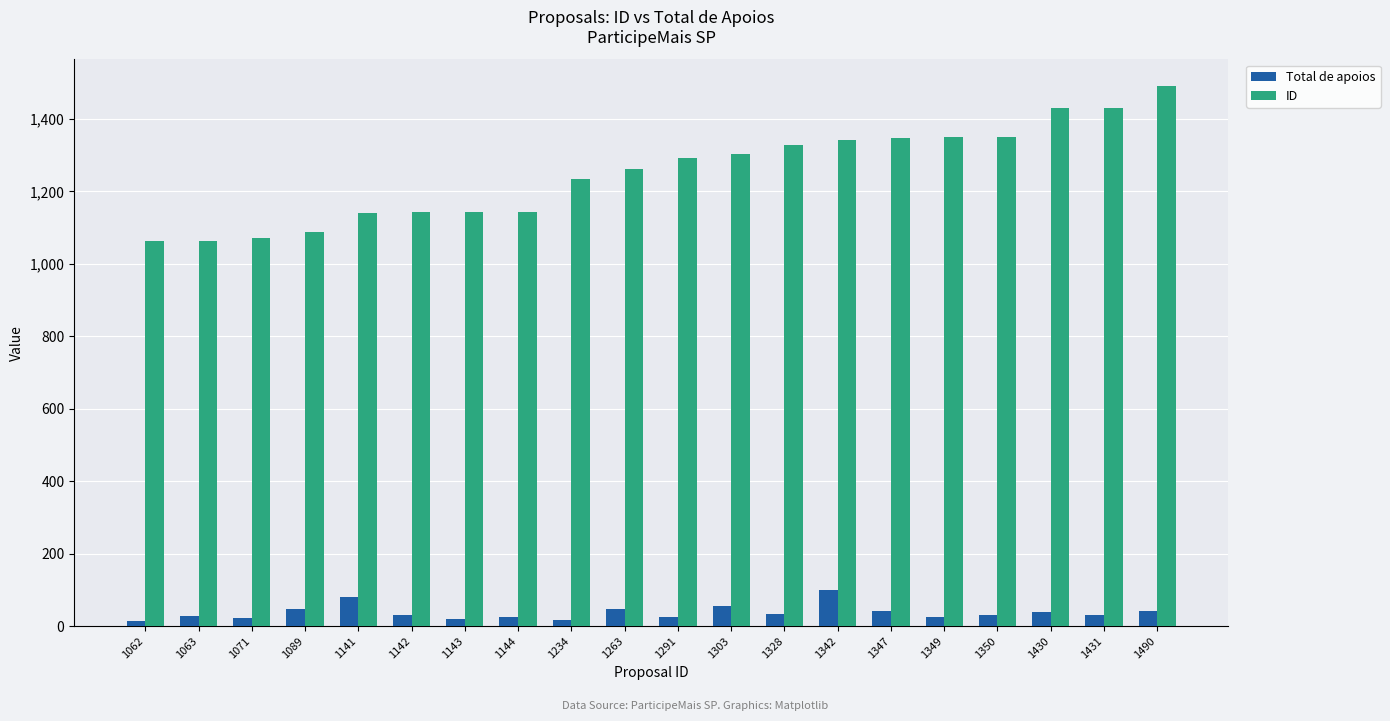

At which category is the sum across all series the highest?

1490